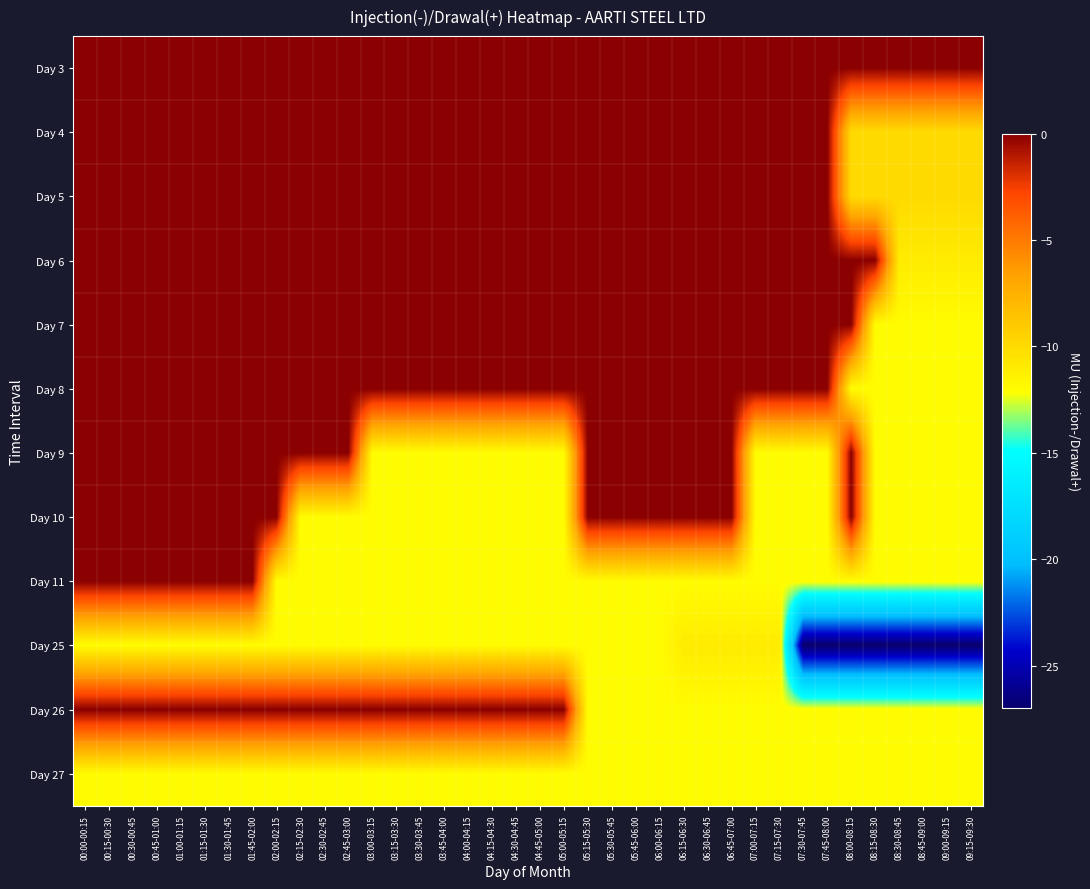

Between 04:15-04:30 and 01:45-02:00, which is larger?

04:15-04:30